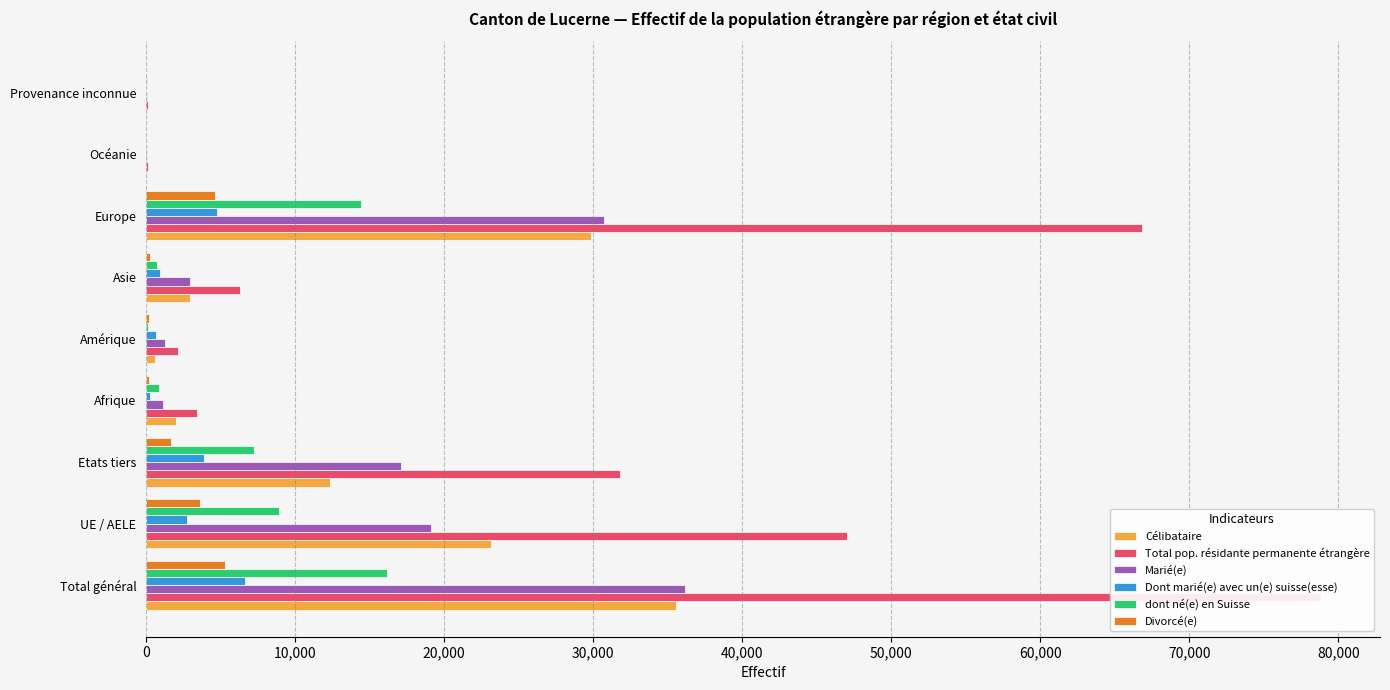

Rank the series at UE / AELE from highest to lowest value.

Total pop. résidante permanente étrangère, Célibataire, Marié(e), dont né(e) en Suisse, Divorcé(e), Dont marié(e) avec un(e) suisse(esse)